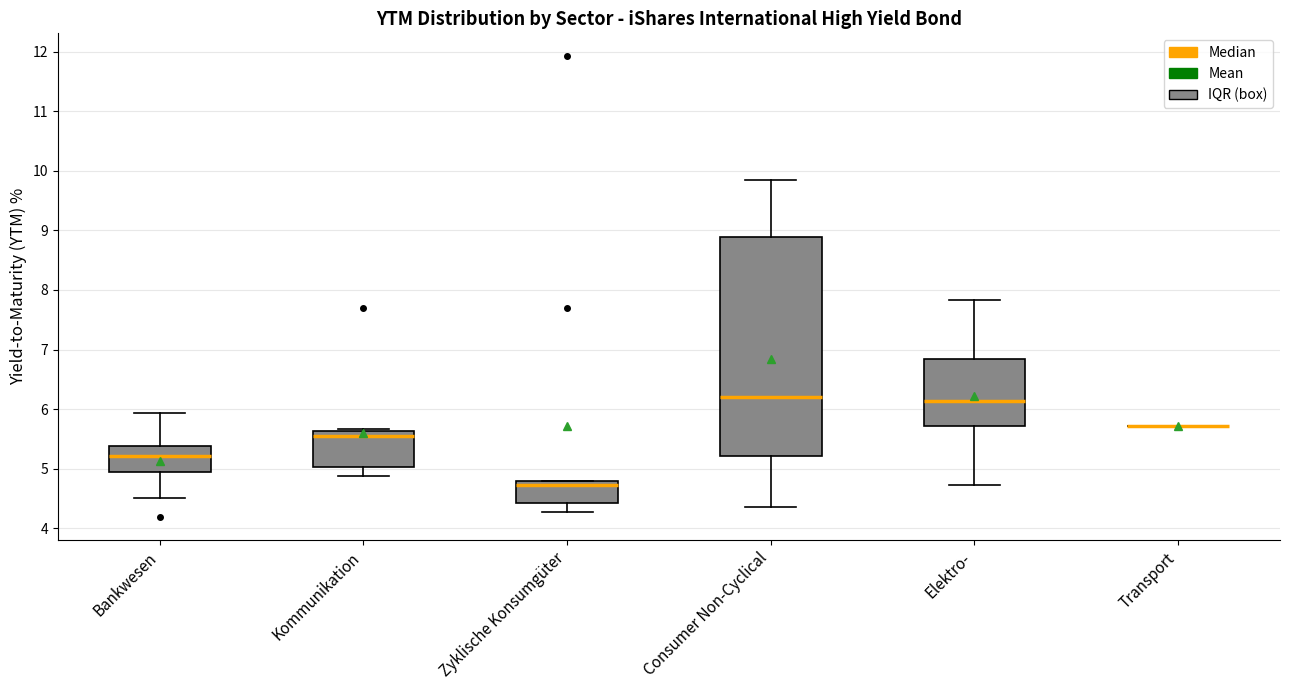

Which box is the tallest, from its lower edge to its upper edge?

Consumer Non-Cyclical